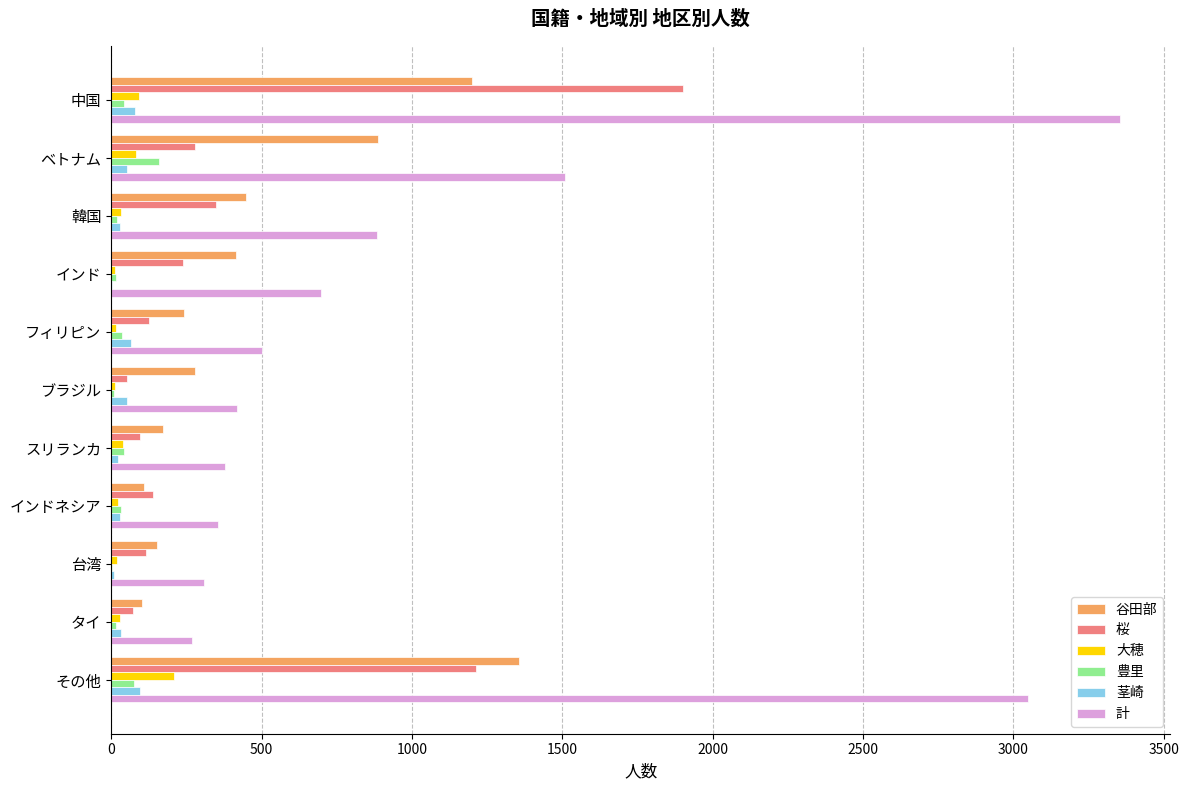

Is it true that 茎崎 equals 80 at 中国?

True